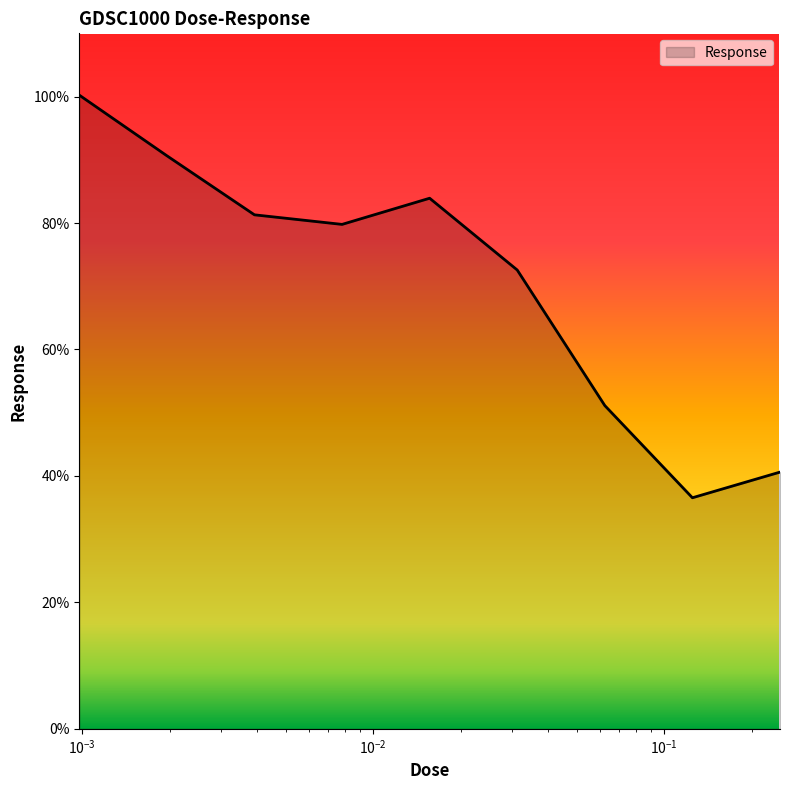

What is the difference between the maximum and minimum values?

63.7